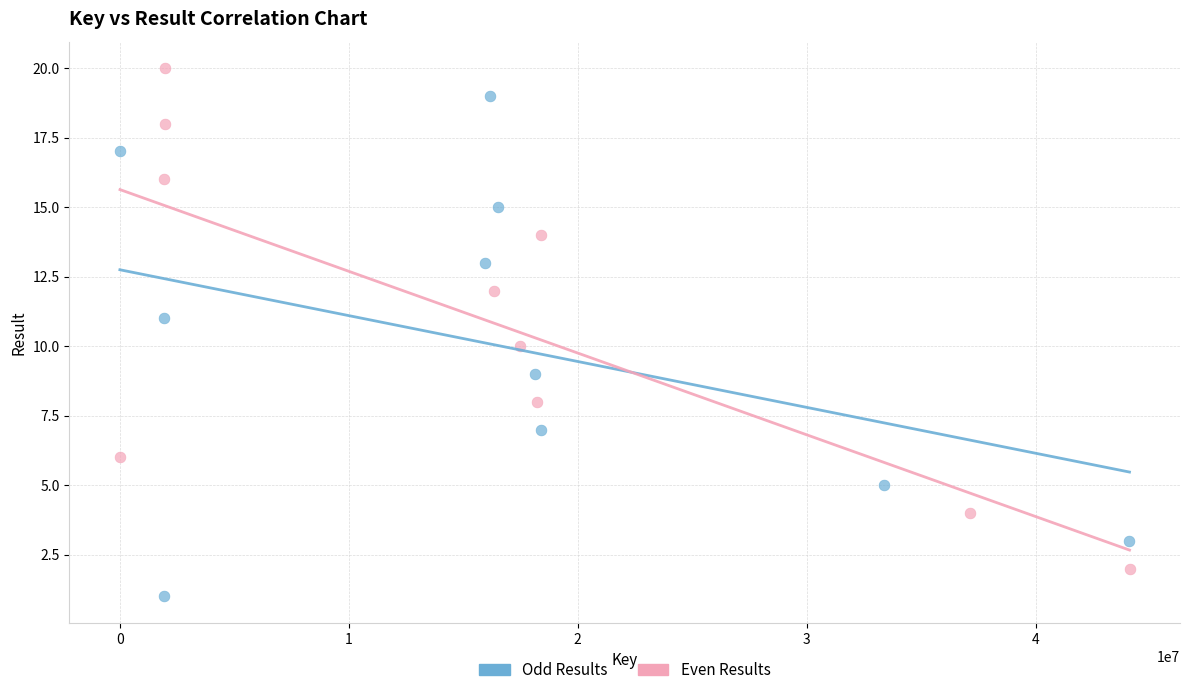

Which series reaches the maximum Y coordinate?

Even Results